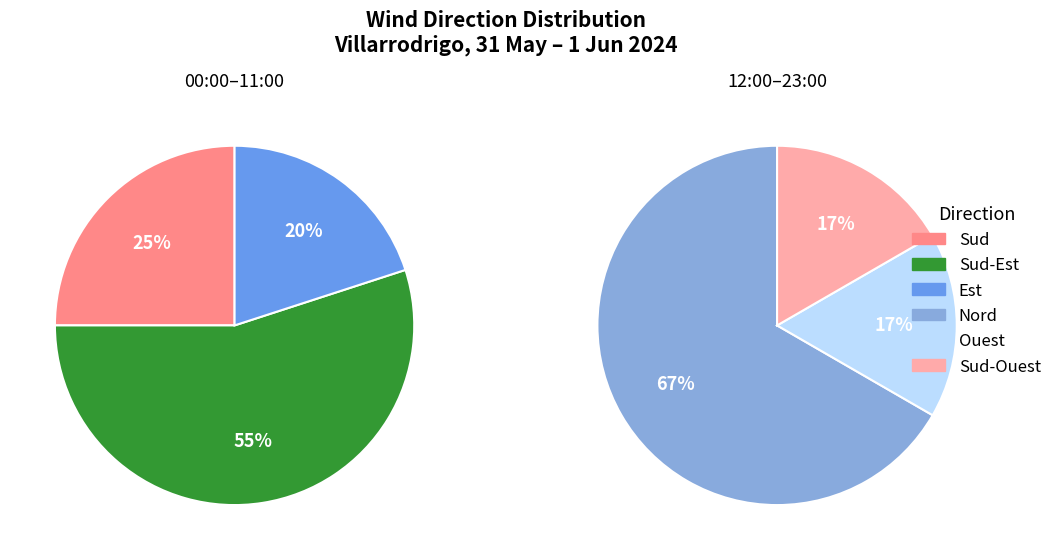

Does Ouest represent more than half of the total?

No